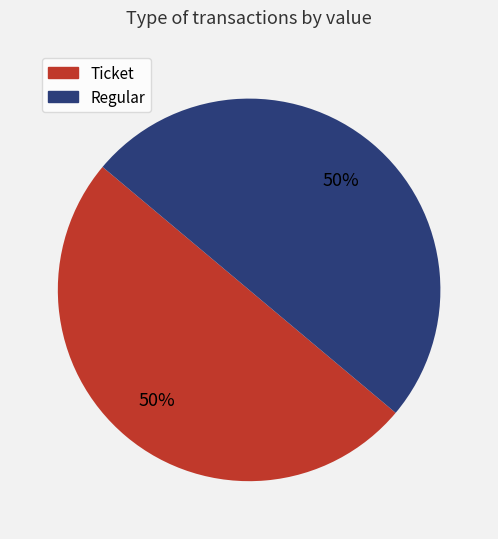

Is it true that Ticket is 7% of the pie?

False